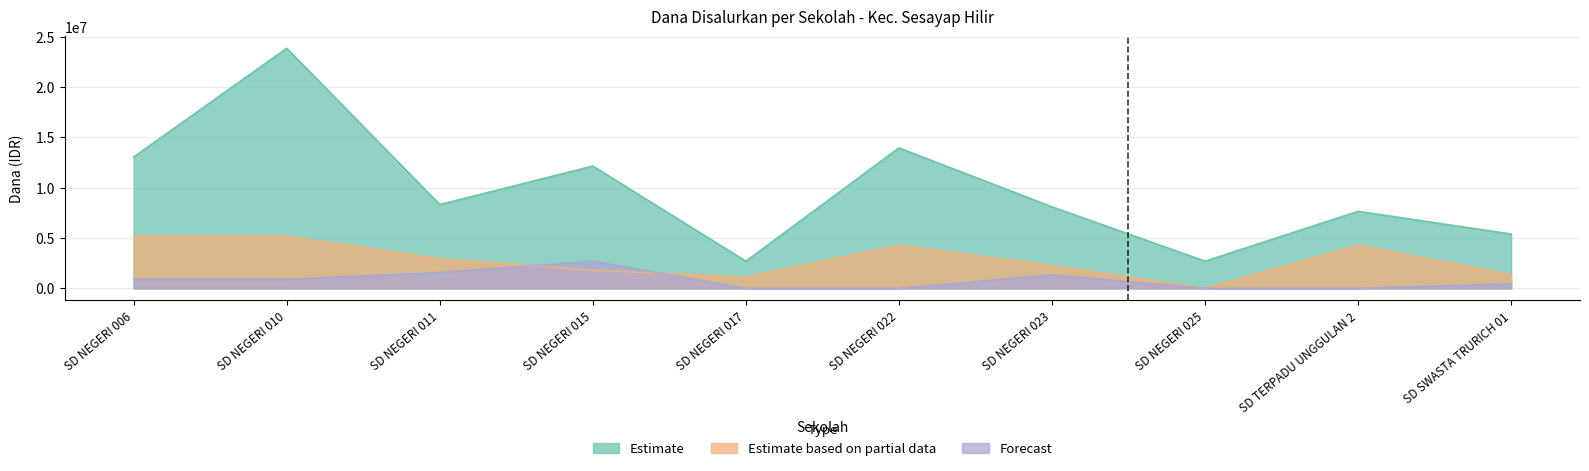

The value of Disalurkan (Dana) at SD TERPADU UNGGULAN 2 is 7650000. True or false?

True